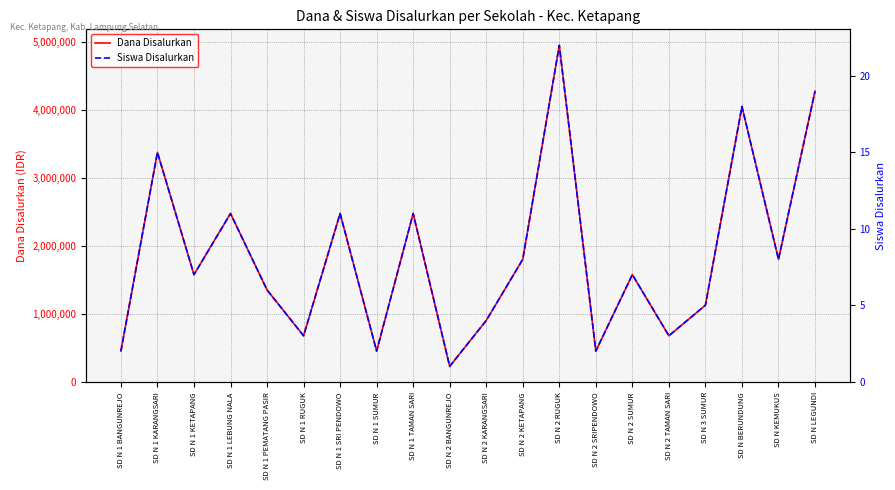

Reading left to right, extract all data points from this chart.

Dana Disalurkan: SD N 1 BANGUNREJO=450000	SD N 1 KARANGSARI=3375000	SD N 1 KETAPANG=1575000	SD N 1 LEBUNG NALA=2475000	SD N 1 PEMATANG PASIR=1350000	SD N 1 RUGUK=675000	SD N 1 SRI PENDOWO=2475000	SD N 1 SUMUR=450000	SD N 1 TAMAN SARI=2475000	SD N 2 BANGUNREJO=225000	SD N 2 KARANGSARI=900000	SD N 2 KETAPANG=1800000	SD N 2 RUGUK=4950000	SD N 2 SRIPENDOWO=450000	SD N 2 SUMUR=1575000	SD N 2 TAMAN SARI=675000	SD N 3 SUMUR=1125000	SD N BERUNDUNG=4050000	SD N KEMUKUS=1800000	SD N LEGUNDI=4275000
Siswa Disalurkan: SD N 1 BANGUNREJO=2	SD N 1 KARANGSARI=15	SD N 1 KETAPANG=7	SD N 1 LEBUNG NALA=11	SD N 1 PEMATANG PASIR=6	SD N 1 RUGUK=3	SD N 1 SRI PENDOWO=11	SD N 1 SUMUR=2	SD N 1 TAMAN SARI=11	SD N 2 BANGUNREJO=1	SD N 2 KARANGSARI=4	SD N 2 KETAPANG=8	SD N 2 RUGUK=22	SD N 2 SRIPENDOWO=2	SD N 2 SUMUR=7	SD N 2 TAMAN SARI=3	SD N 3 SUMUR=5	SD N BERUNDUNG=18	SD N KEMUKUS=8	SD N LEGUNDI=19